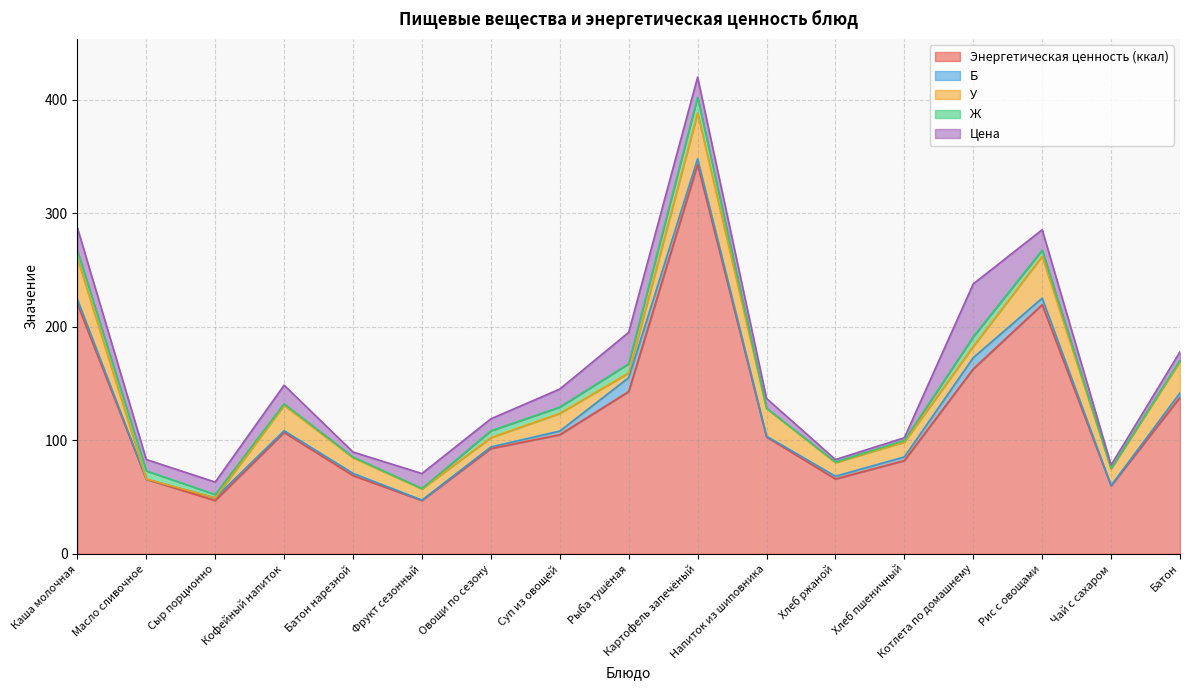

In Энергетическая ценность (ккал), how many points are lower than both neighbors (excluding endpoints)?

4